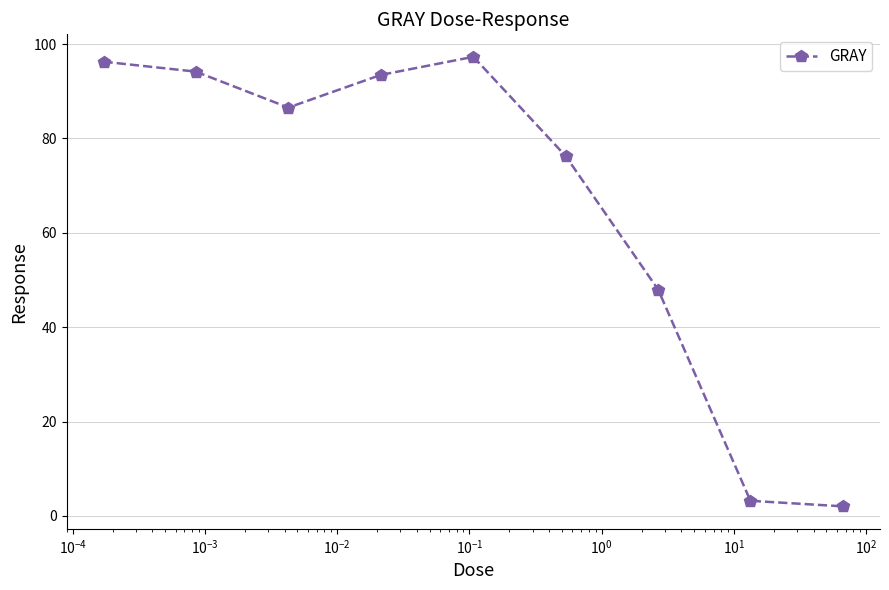

What is the greatest value displayed?

97.3